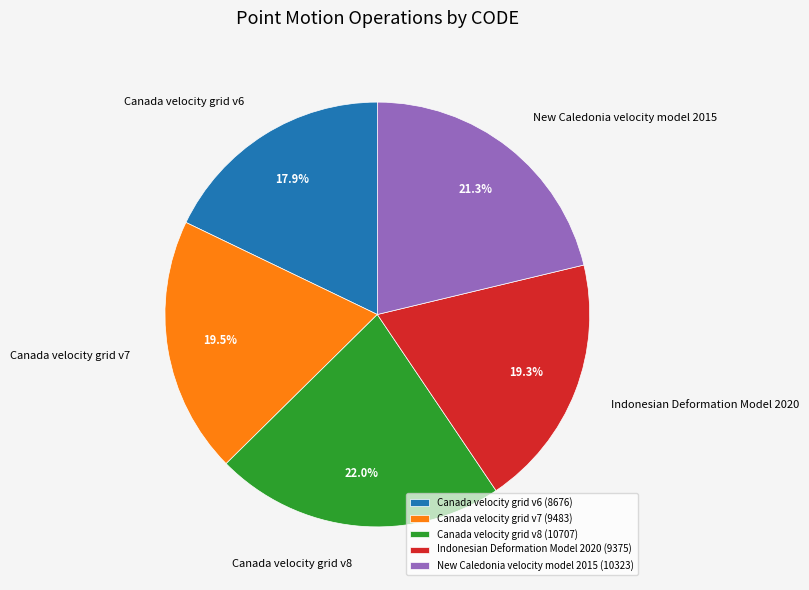

Is it true that Indonesian Deformation Model 2020 is 26% of the pie?

False